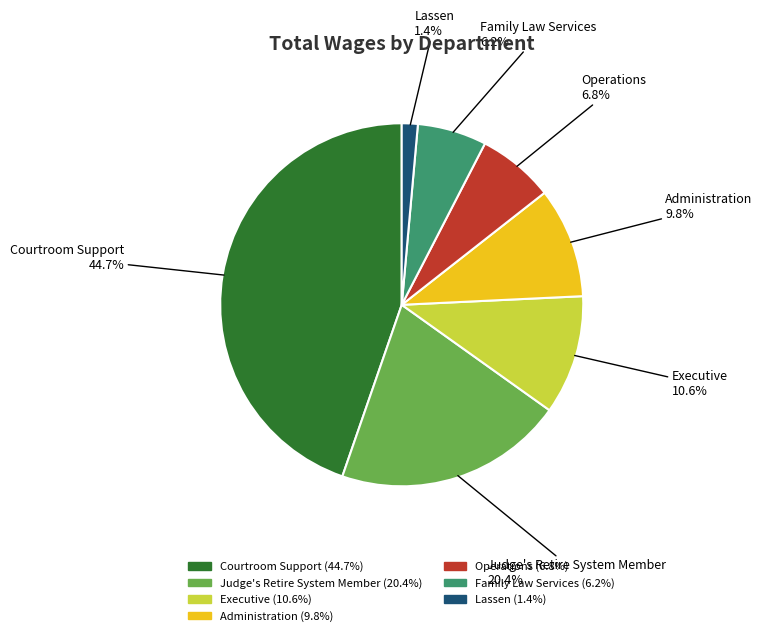

To the nearest percent, what percentage of the pie is Family Law Services?

6%